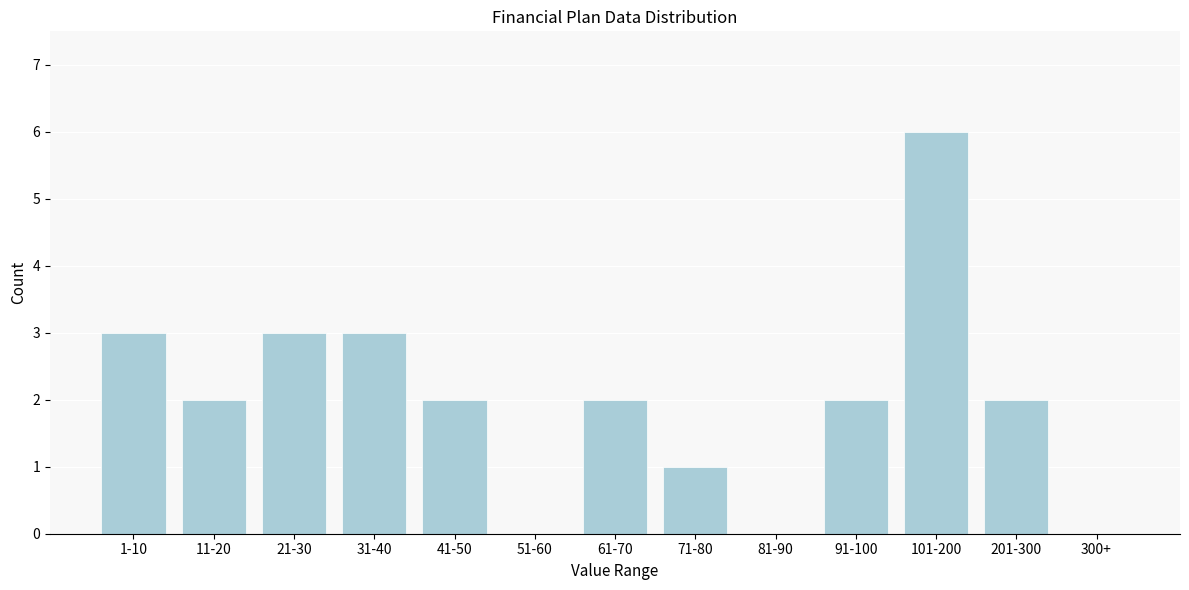

Reading left to right, transcribe all the data shown in this chart.

1-10=3	11-20=2	21-30=3	31-40=3	41-50=2	51-60=0	61-70=2	71-80=1	81-90=0	91-100=2	101-200=6	201-300=2	300+=0